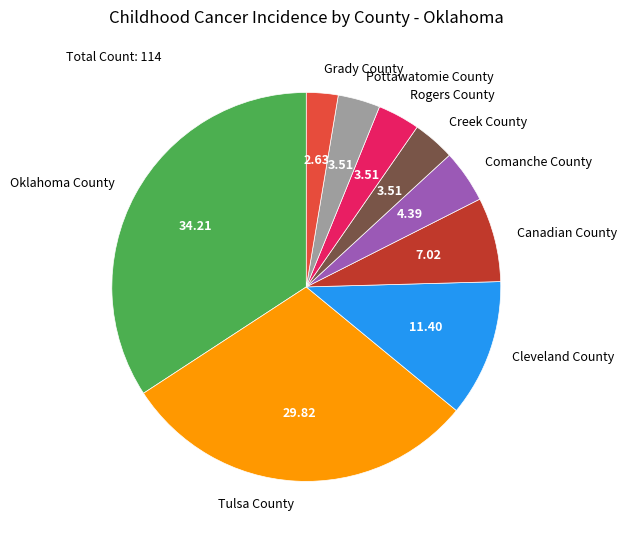

How many slices are in this pie chart?

9